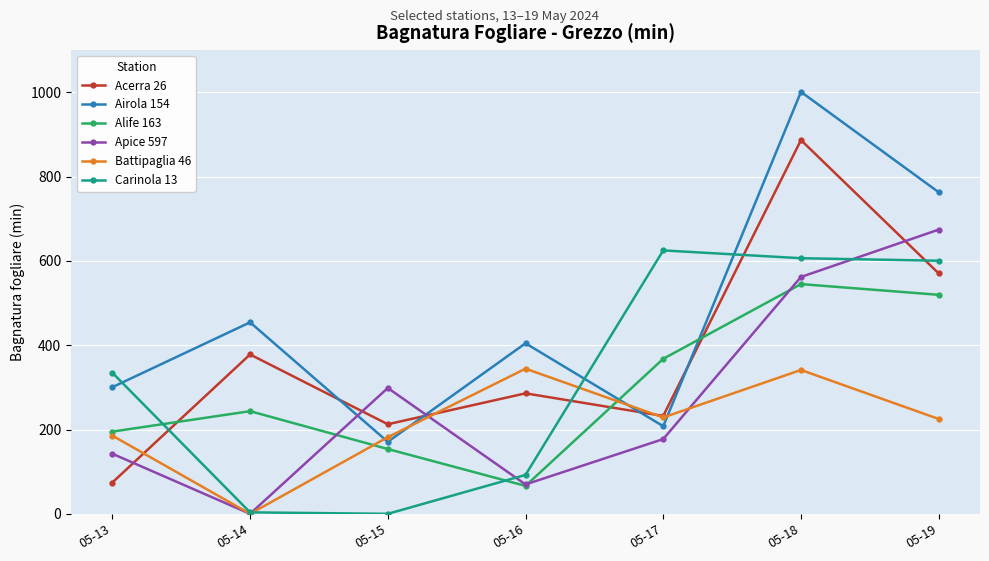

True or false: Acerra 26 has more than 0 points higher than both neighbors.

True